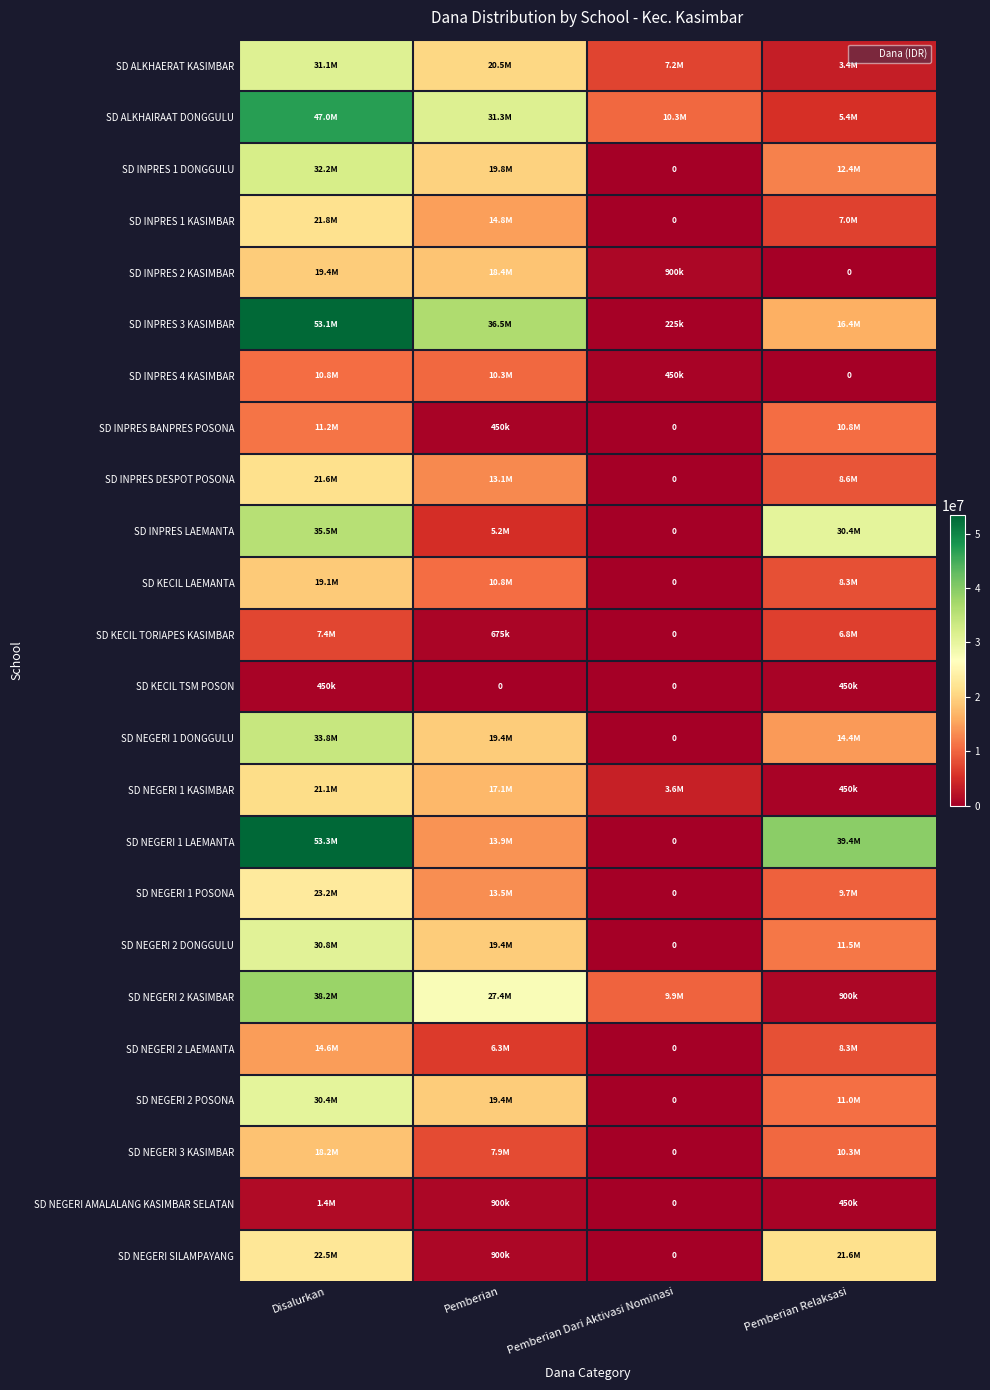

Rank the series at Pemberian from lowest to highest value.

SD KECIL TSM POSON, SD INPRES BANPRES POSONA, SD KECIL TORIAPES KASIMBAR, SD NEGERI AMALALANG KASIMBAR SELATAN, SD NEGERI SILAMPAYANG, SD INPRES LAEMANTA, SD NEGERI 2 LAEMANTA, SD NEGERI 3 KASIMBAR, SD INPRES 4 KASIMBAR, SD KECIL LAEMANTA, SD INPRES DESPOT POSONA, SD NEGERI 1 POSONA, SD NEGERI 1 LAEMANTA, SD INPRES 1 KASIMBAR, SD NEGERI 1 KASIMBAR, SD INPRES 2 KASIMBAR, SD NEGERI 1 DONGGULU, SD NEGERI 2 DONGGULU, SD NEGERI 2 POSONA, SD INPRES 1 DONGGULU, SD ALKHAERAT KASIMBAR, SD NEGERI 2 KASIMBAR, SD ALKHAIRAAT DONGGULU, SD INPRES 3 KASIMBAR